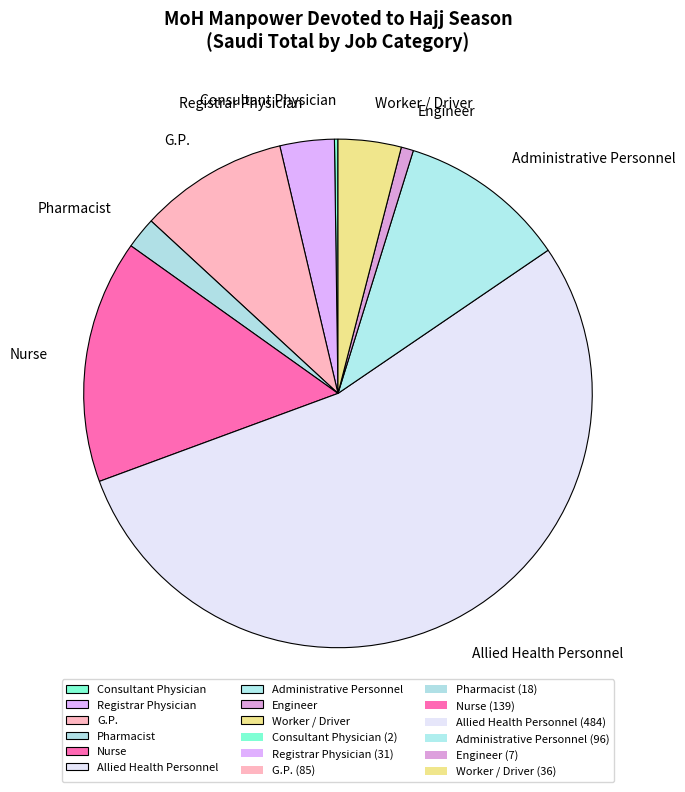

Do Worker / Driver and Administrative Personnel together represent more than half of the pie?

No